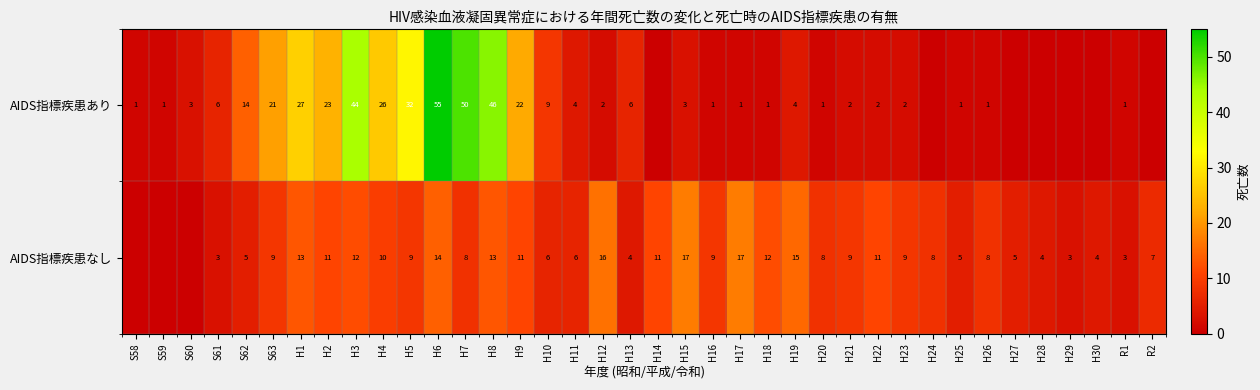

The value of AIDS指標疾患あり at H10 is 9. True or false?

True